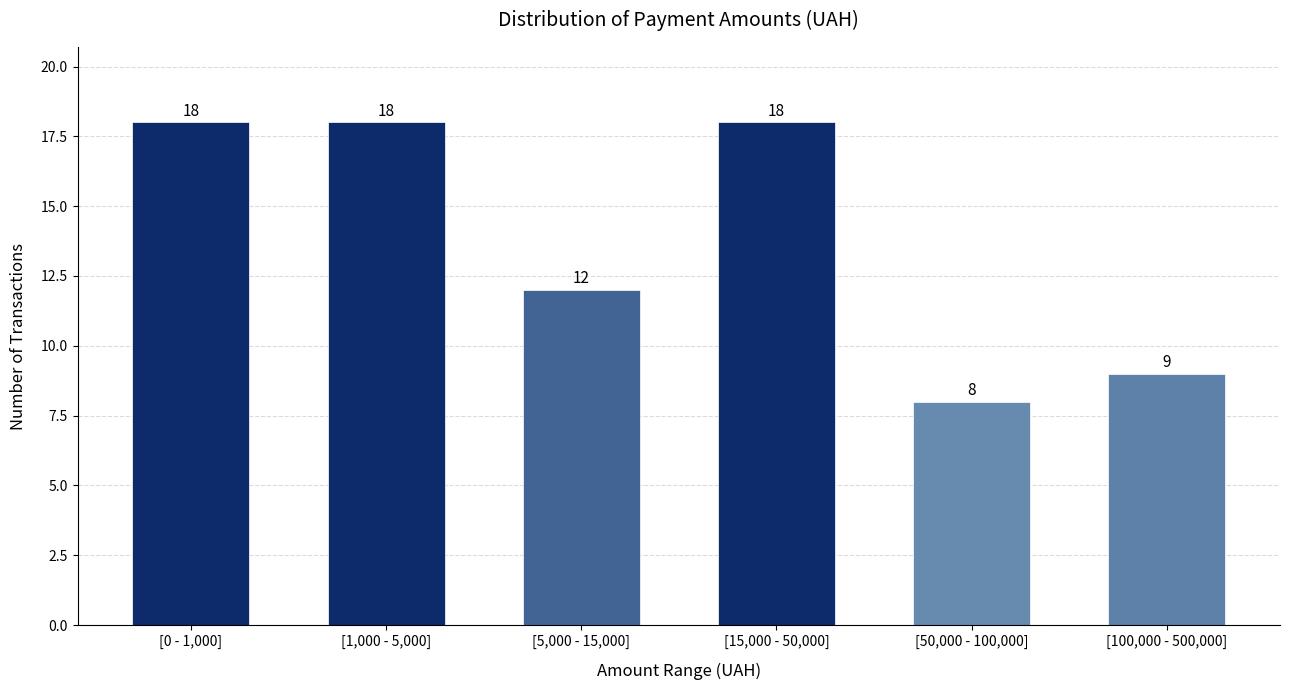

Reading left to right, extract all data points from this chart.

18	18	12	18	8	9